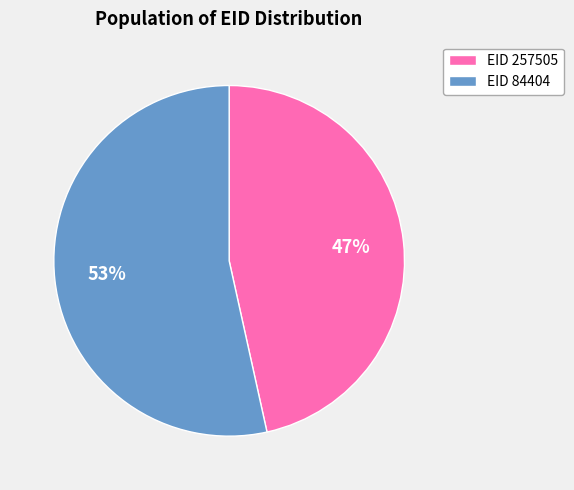

What is the largest slice in the pie chart?

EID 84404